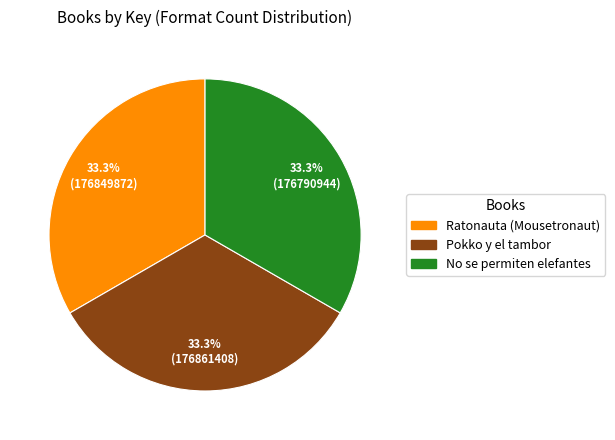

Does No se permiten elefantes account for over 50% of the chart?

No